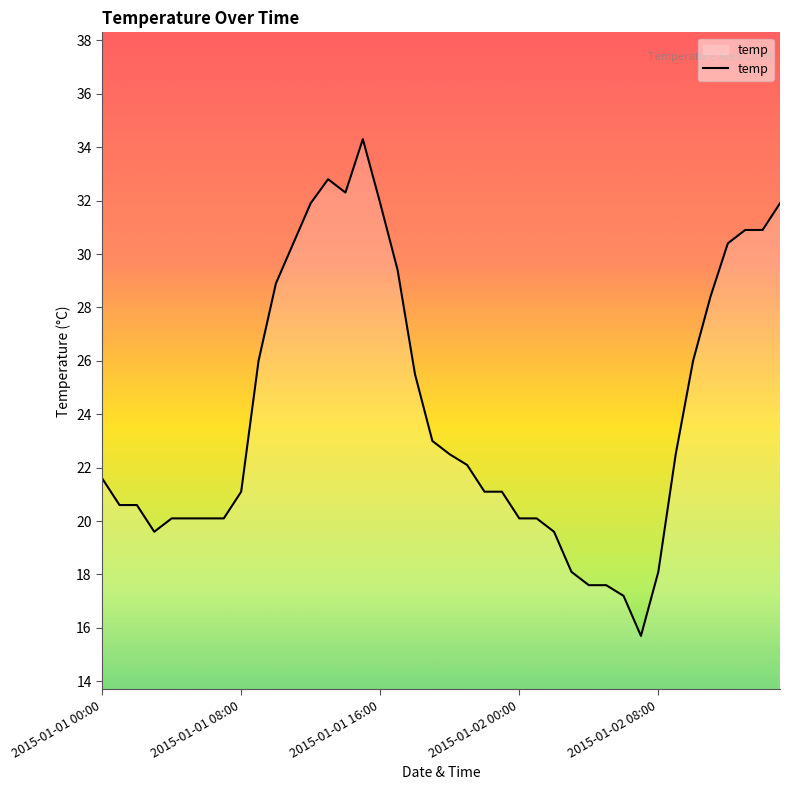

What is the average value?

24.1